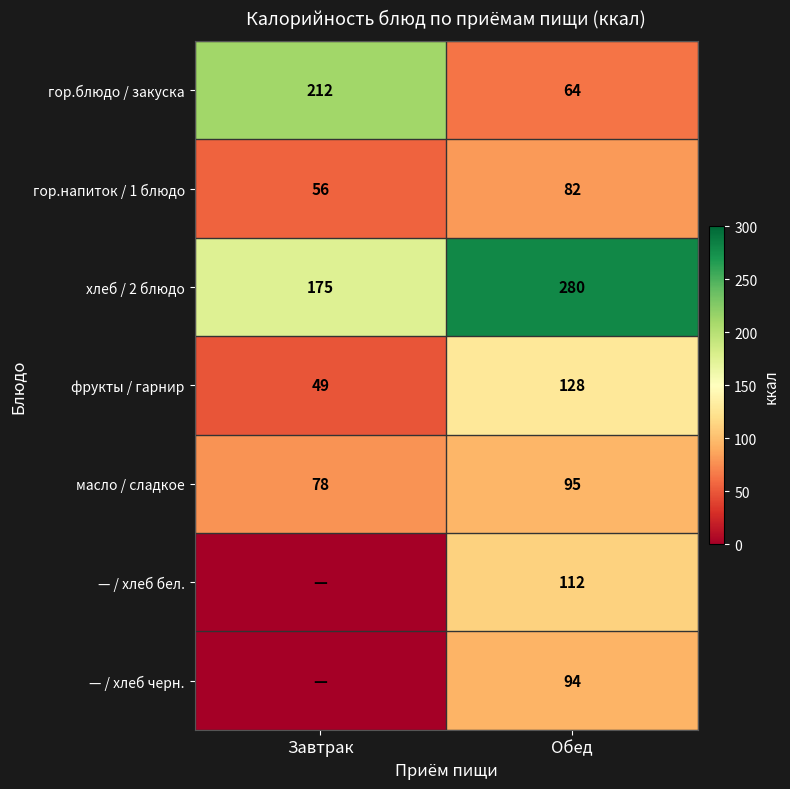

Which has a higher value, Завтрак or Обед?

Завтрак